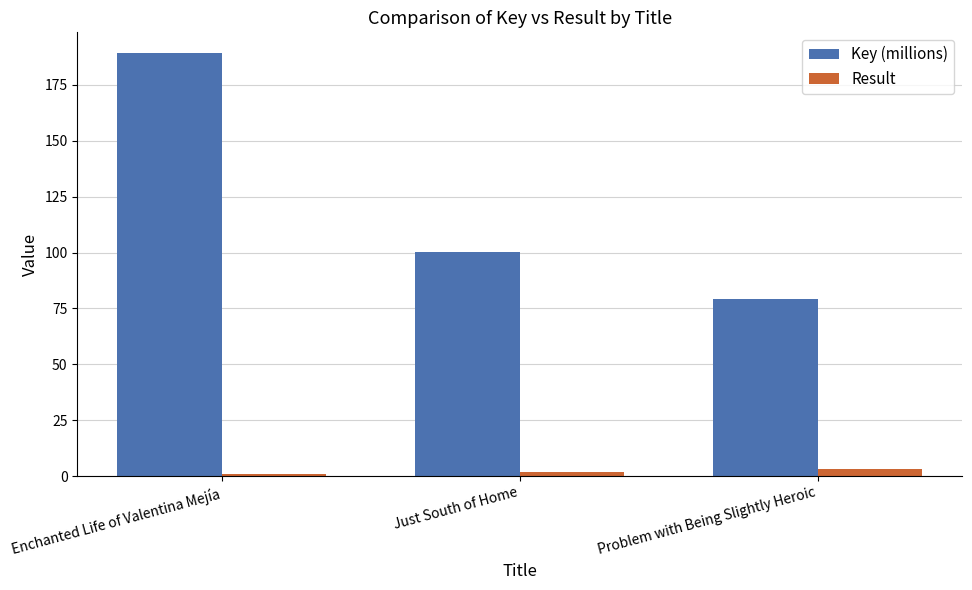

Is the value of Result at Enchanted Life of Valentina Mejía greater than the value of Key (millions) at Problem with Being Slightly Heroic?

No